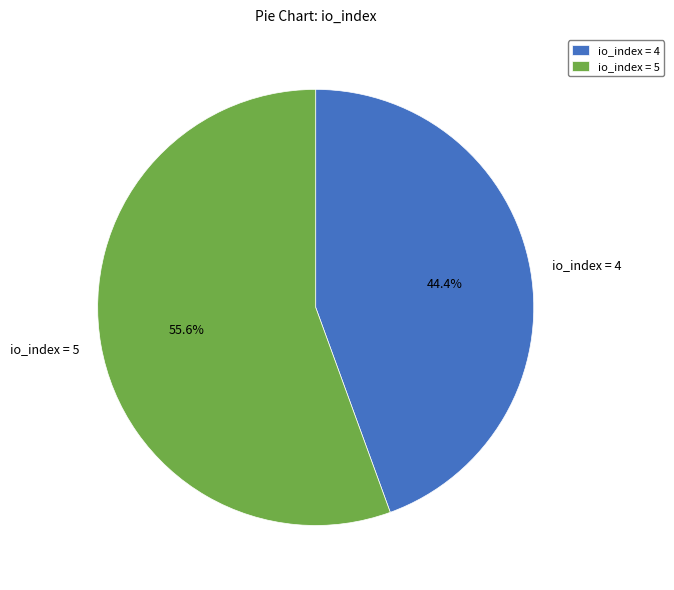

Rank the categories by value from highest to lowest.

io_index = 5, io_index = 4